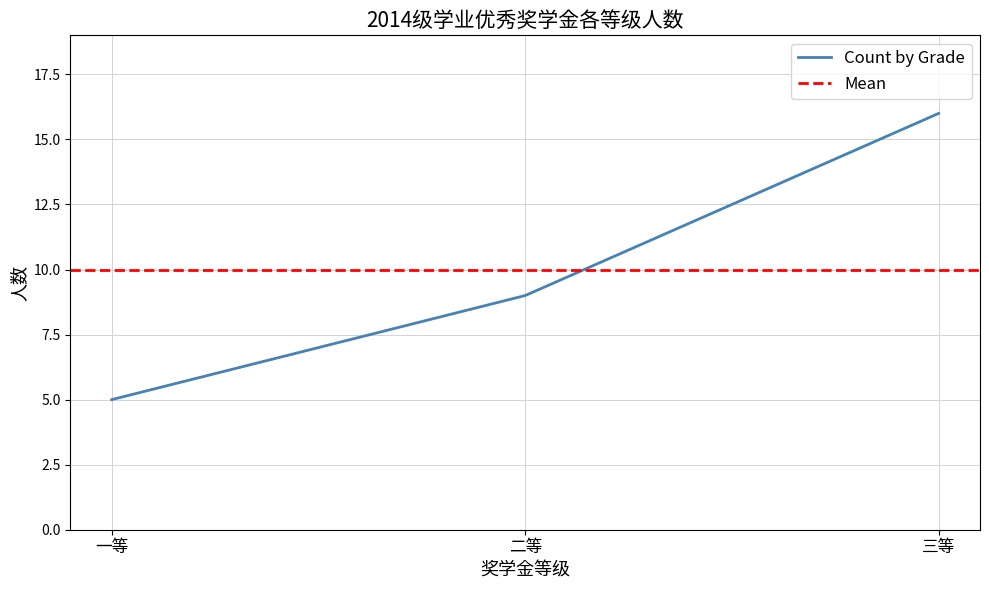

Reading left to right, what are all the values shown in this chart?

5	9	16